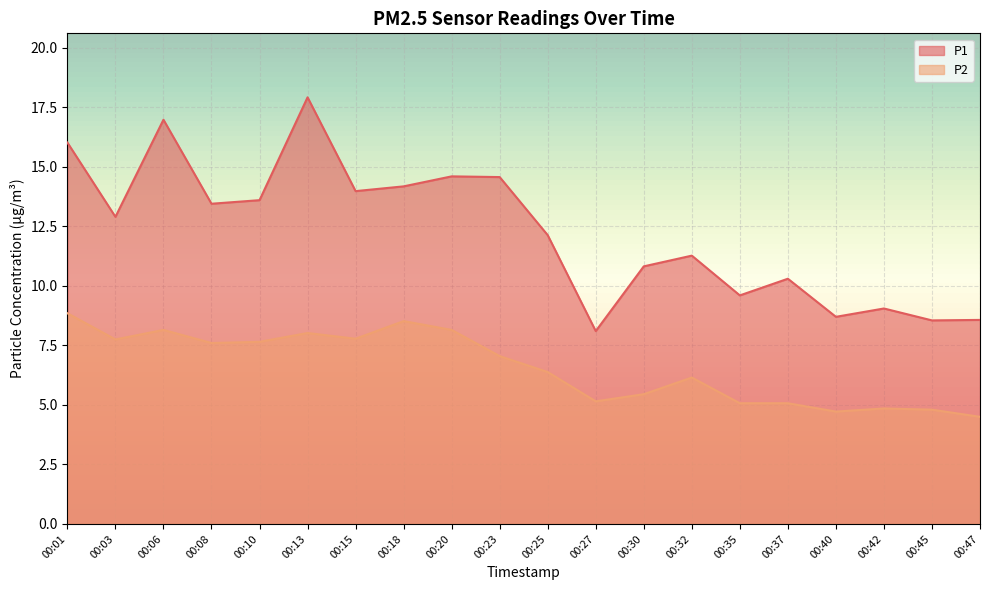

Reading right to left, extract all data points from this chart.

P1: 00:47=8.6	00:45=8.6	00:42=9.1	00:40=8.7	00:37=10.3	00:35=9.6	00:32=11.3	00:30=10.8	00:27=8.1	00:25=12.1	00:23=14.6	00:20=14.6	00:18=14.2	00:15=14.0	00:13=17.9	00:10=13.6	00:08=13.4	00:06=17.0	00:03=12.9	00:01=16.0
P2: 00:47=4.5	00:45=4.8	00:42=4.8	00:40=4.7	00:37=5.1	00:35=5.1	00:32=6.2	00:30=5.5	00:27=5.2	00:25=6.4	00:23=7.0	00:20=8.2	00:18=8.5	00:15=7.8	00:13=8.0	00:10=7.7	00:08=7.6	00:06=8.2	00:03=7.8	00:01=8.8